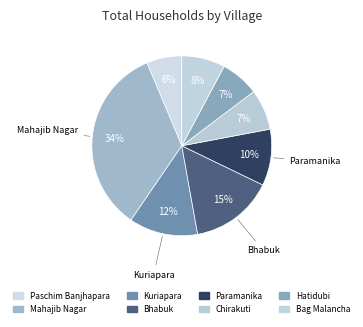

Which category has the biggest portion of the pie?

Mahajib Nagar